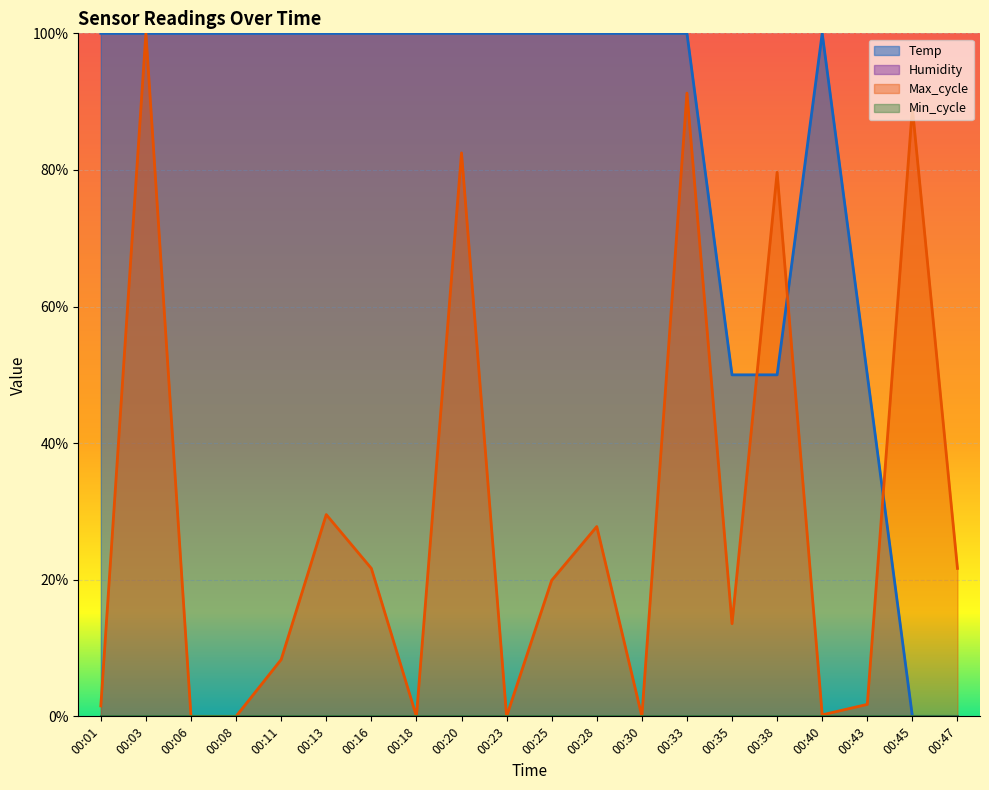

Is it true that Max_cycle equals 0.3 at 00:13?

True